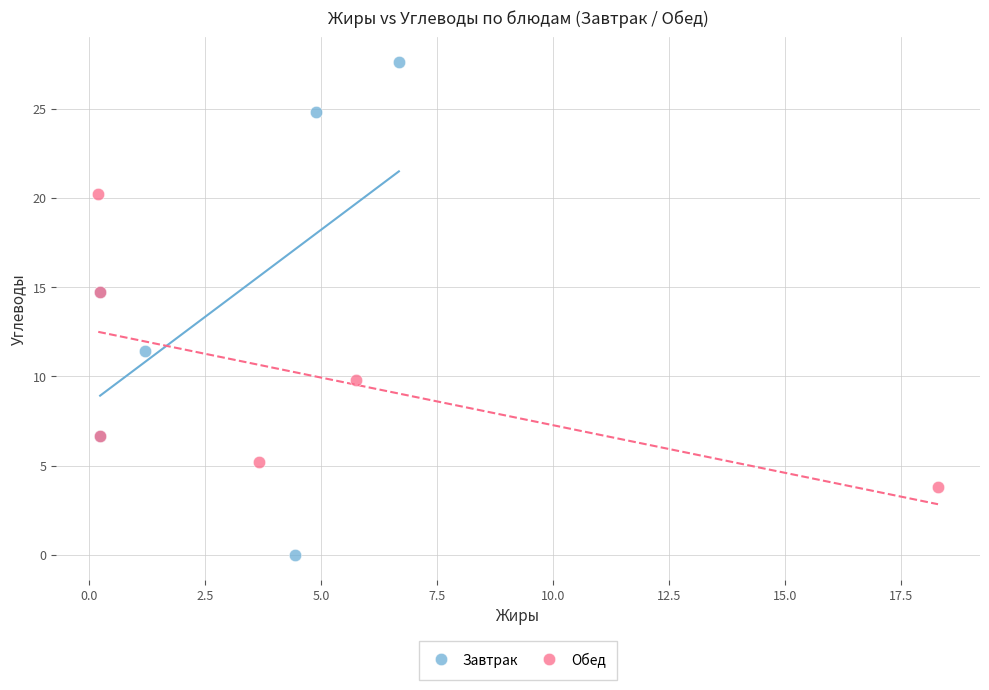

Which series contains the lowest Y value?

Завтрак